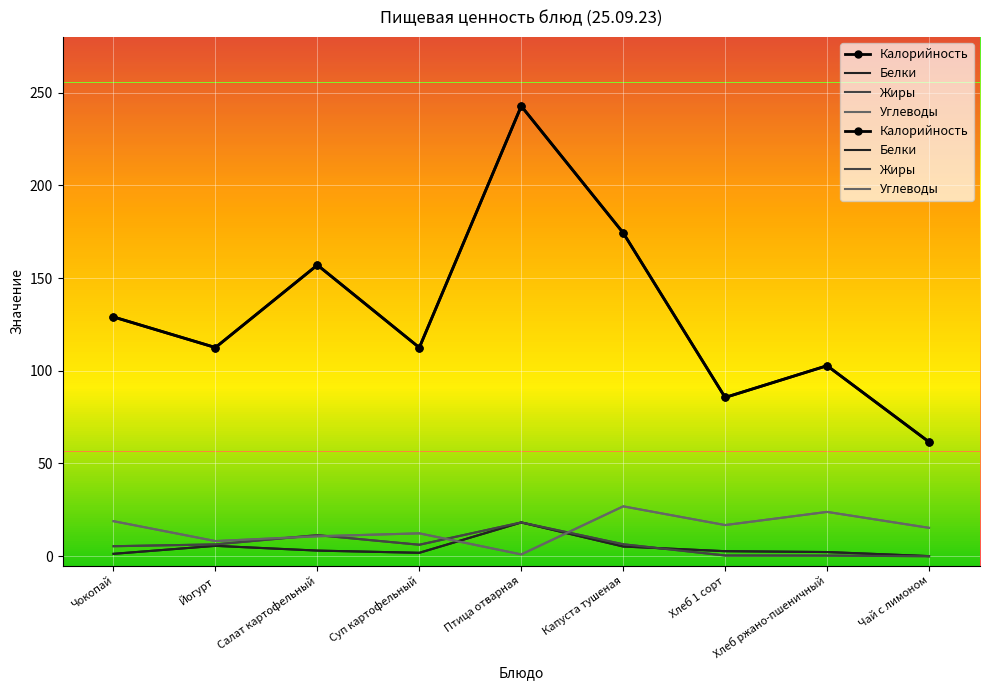

How many lines are shown in the chart?

4